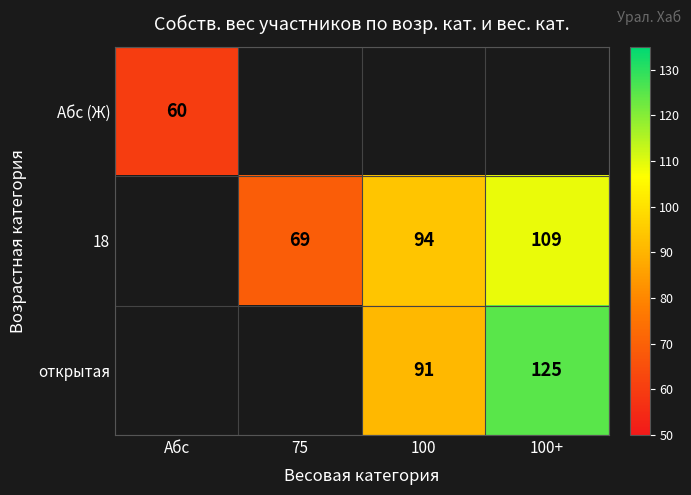

True or false: Абс (Ж) has a value of 60 at Абс.

True